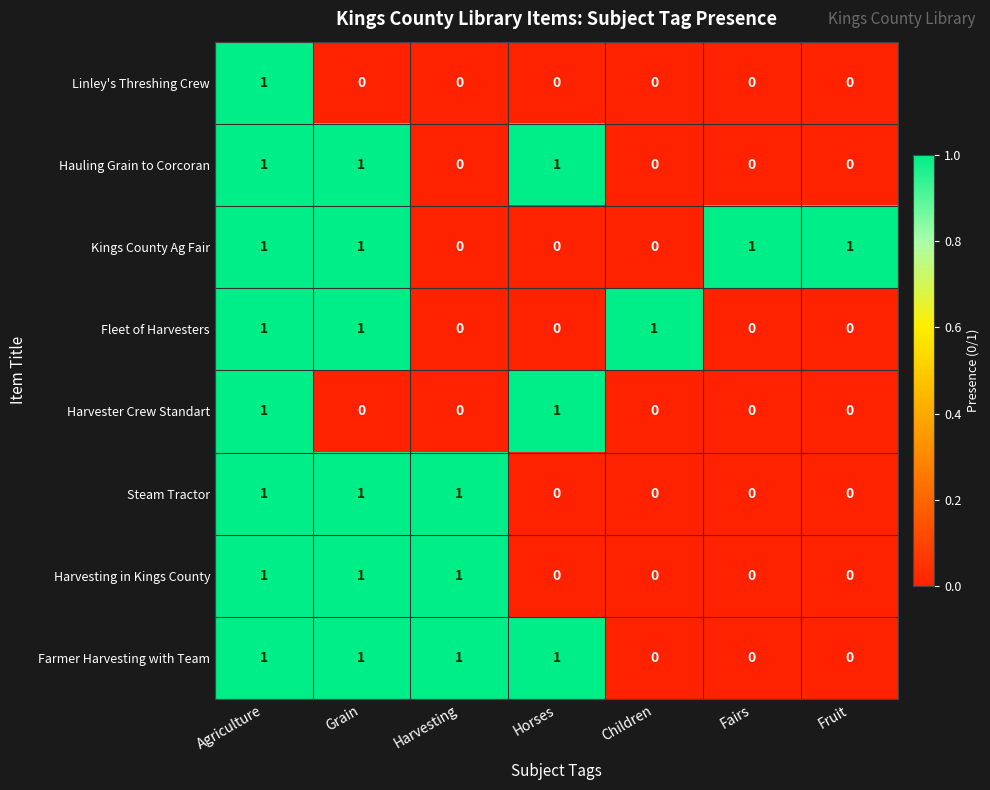

How many categories are shown in the chart?

7